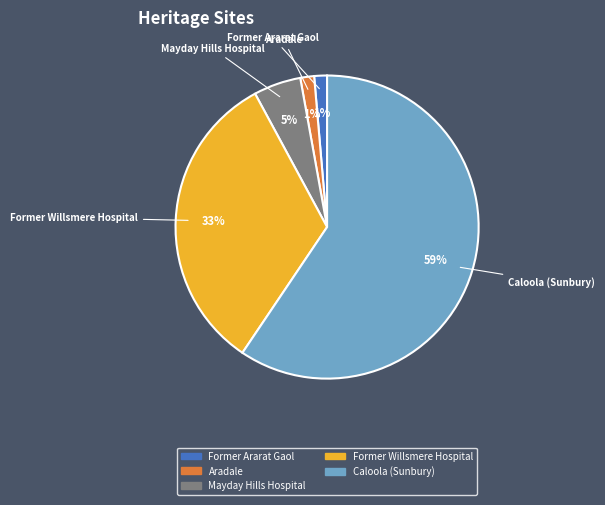

Is there any slice that represents more than half of the pie?

Yes